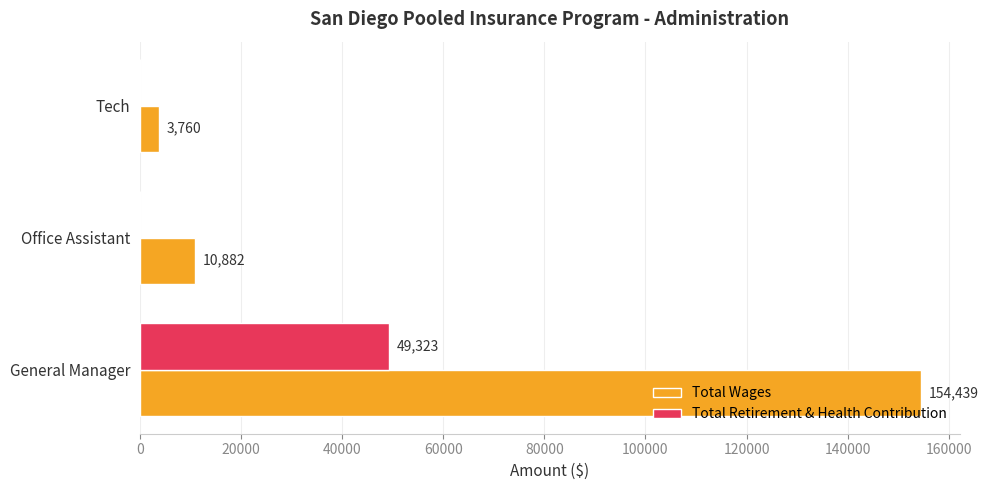

Which series changed the most between Office Assistant and Tech?

Total Wages